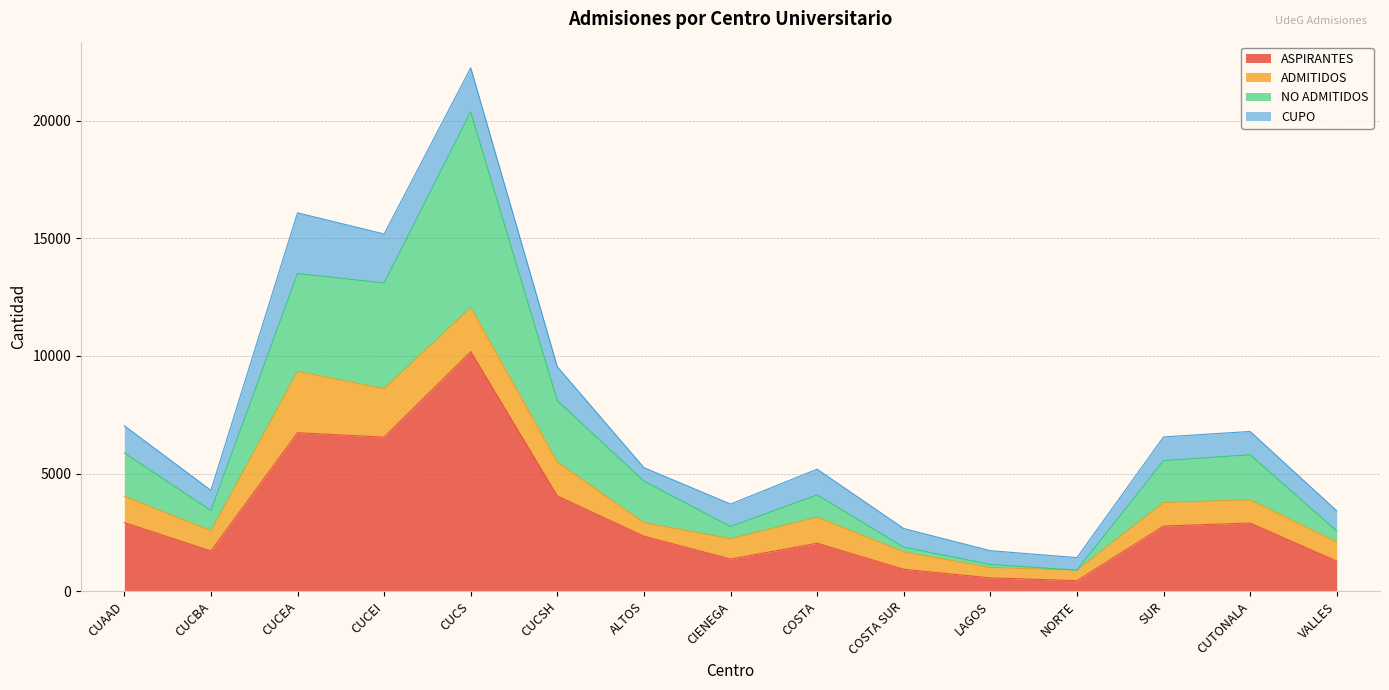

Does the chart have visible grid lines?

Yes